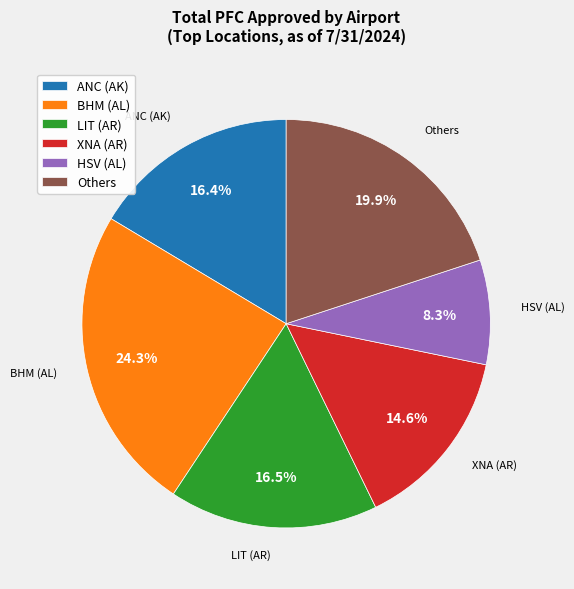

How many segments does this pie chart have?

6